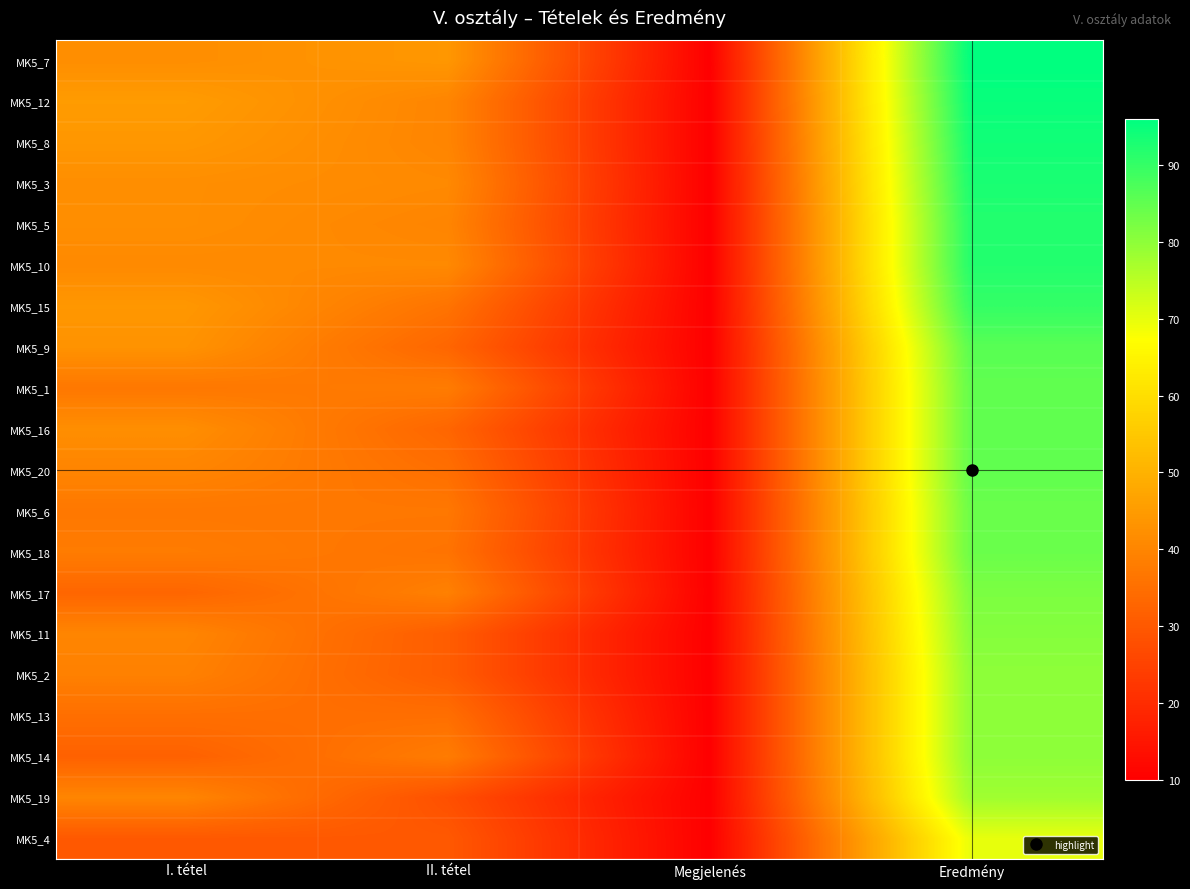

Reading left to right, extract all data points from this chart.

MK5_7: I. tétel=42	II. tétel=44	Megjelenés=10	Eredmény=96
MK5_12: I. tétel=45	II. tétel=40	Megjelenés=10	Eredmény=95
MK5_8: I. tétel=44	II. tétel=40	Megjelenés=10	Eredmény=94
MK5_3: I. tétel=42	II. tétel=41	Megjelenés=10	Eredmény=93
MK5_5: I. tétel=42	II. tétel=40	Megjelenés=10	Eredmény=92
MK5_10: I. tétel=41	II. tétel=41	Megjelenés=10	Eredmény=92
MK5_15: I. tétel=44	II. tétel=36	Megjelenés=10	Eredmény=90
MK5_9: I. tétel=43	II. tétel=33	Megjelenés=10	Eredmény=86
MK5_1: I. tétel=37	II. tétel=38	Megjelenés=10	Eredmény=85
MK5_16: I. tétel=42	II. tétel=33	Megjelenés=10	Eredmény=85
MK5_20: I. tétel=40	II. tétel=35	Megjelenés=10	Eredmény=85
MK5_6: I. tétel=37	II. tétel=37	Megjelenés=10	Eredmény=84
MK5_18: I. tétel=38	II. tétel=36	Megjelenés=10	Eredmény=84
MK5_17: I. tétel=33	II. tétel=39	Megjelenés=10	Eredmény=82
MK5_11: I. tétel=40	II. tétel=31	Megjelenés=10	Eredmény=81
MK5_2: I. tétel=39	II. tétel=31	Megjelenés=10	Eredmény=80
MK5_13: I. tétel=35	II. tétel=35	Megjelenés=10	Eredmény=80
MK5_14: I. tétel=32	II. tétel=38	Megjelenés=10	Eredmény=80
MK5_19: I. tétel=40	II. tétel=28	Megjelenés=10	Eredmény=78
MK5_4: I. tétel=30	II. tétel=30	Megjelenés=10	Eredmény=70